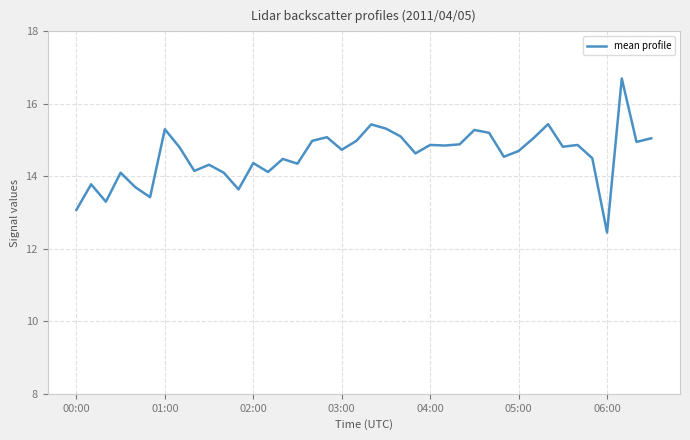

What is the maximum value shown in the chart?

16.7